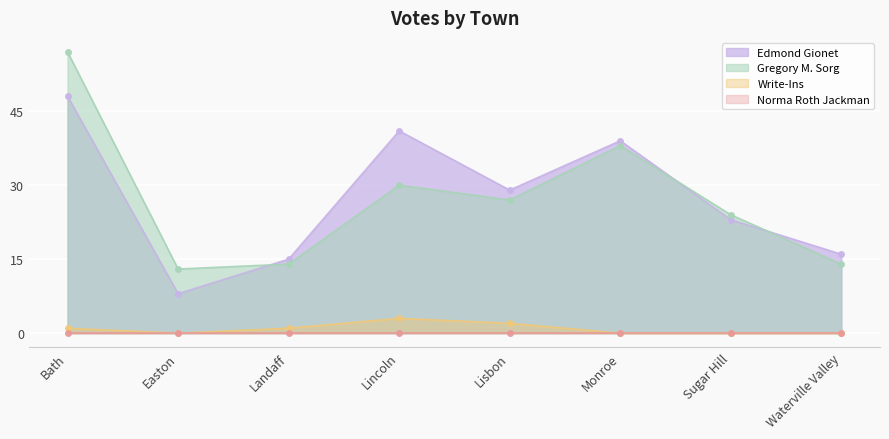

What is the total value across all series at Landaff?

30